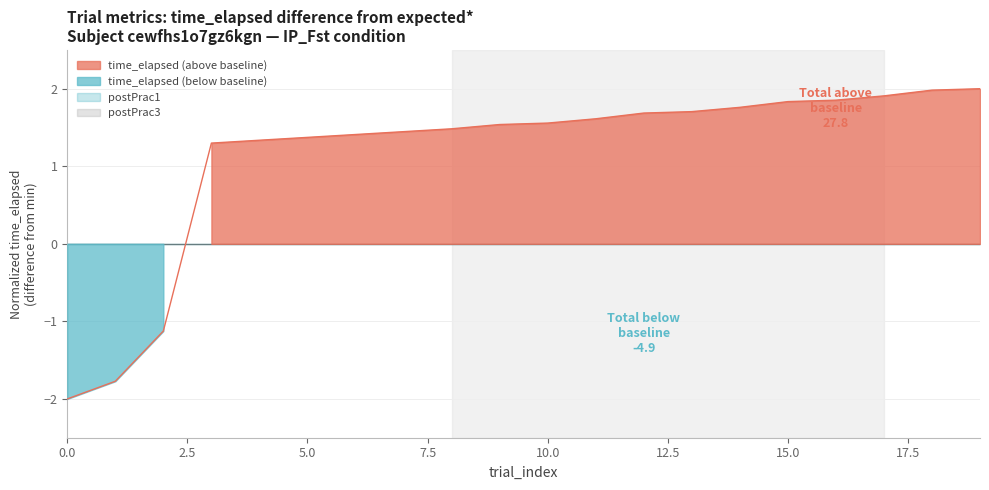

How many positive values are there?

17